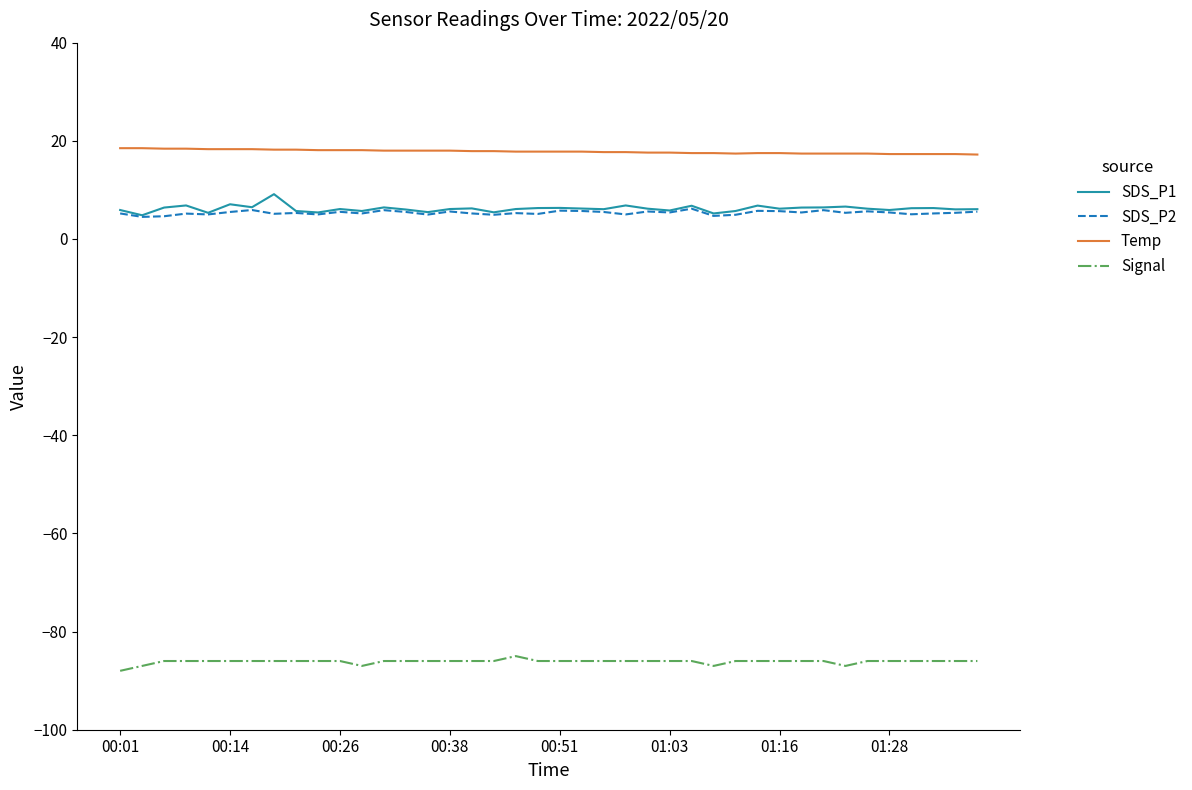

True or false: Temp and SDS_P2 intersect in this chart.

False